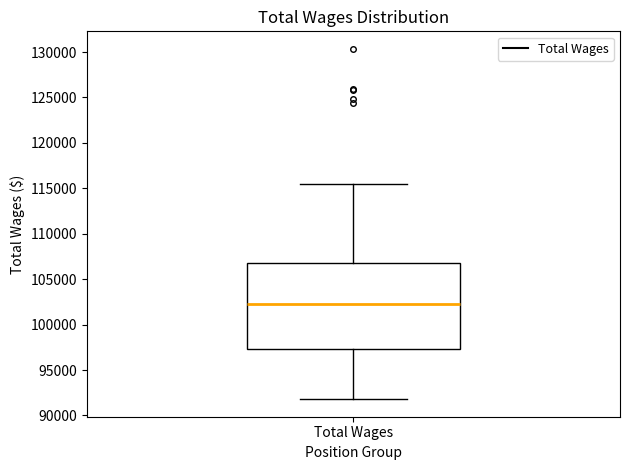

Transcribe this box plot: give where the median line is, the range the box spans, and where the two whiskers end, as read against the y-axis. The values are not printed on the chart, so give them approximately, as read against the axis.

median 102500, box 97500 to 106500, whiskers 92000 to 115500